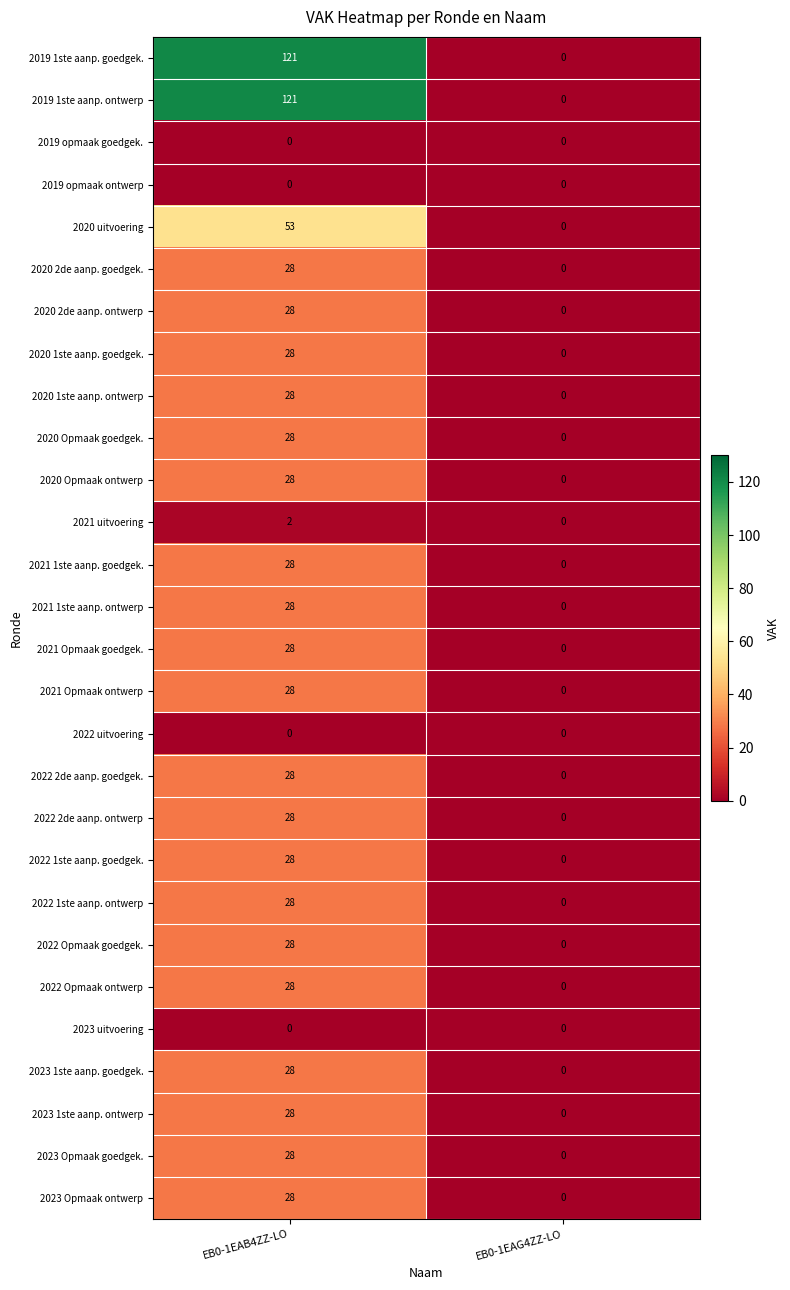

At which category is the sum across all series the highest?

EB0-1EAB4ZZ-LO